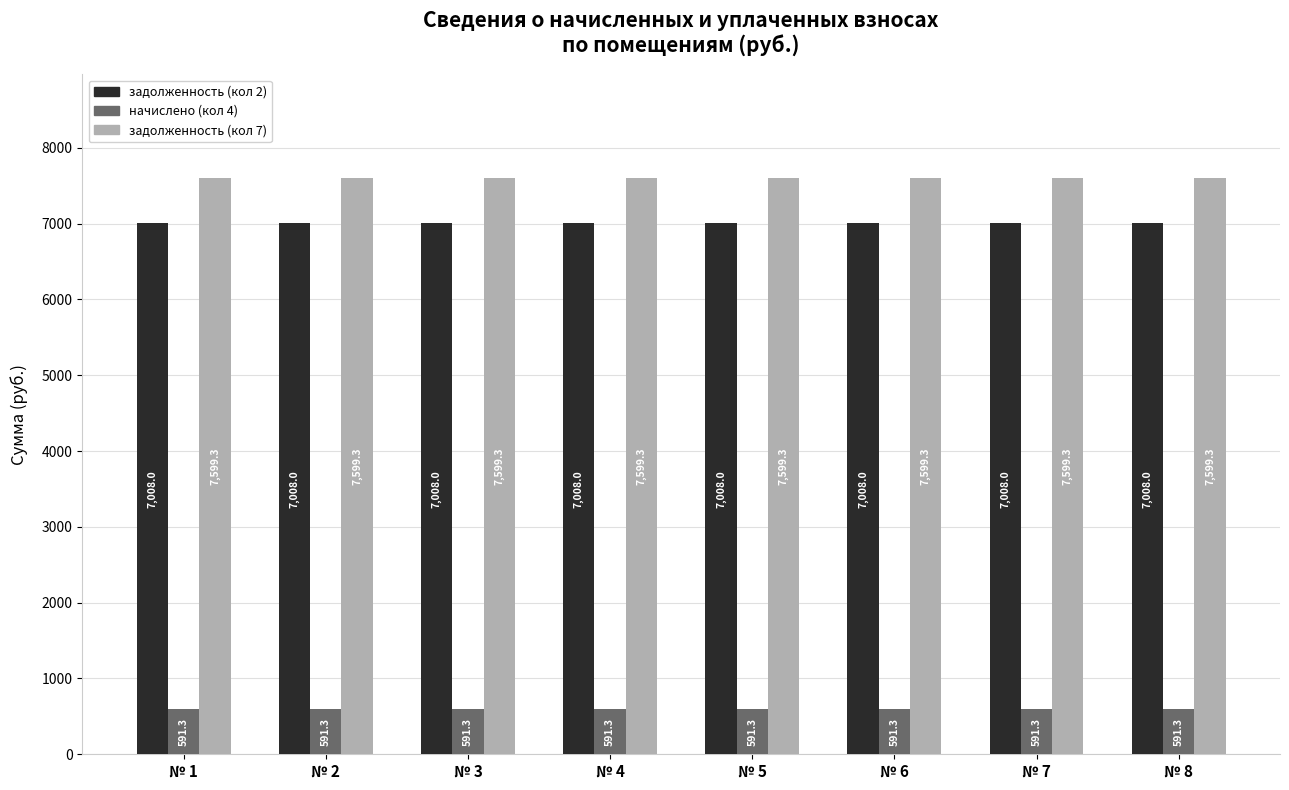

At how many categories does at least one series exceed 1121?

8